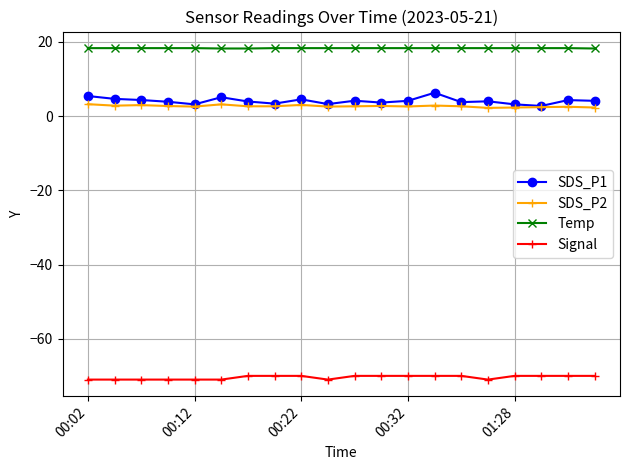

Which series has the largest total across all categories?

Temp